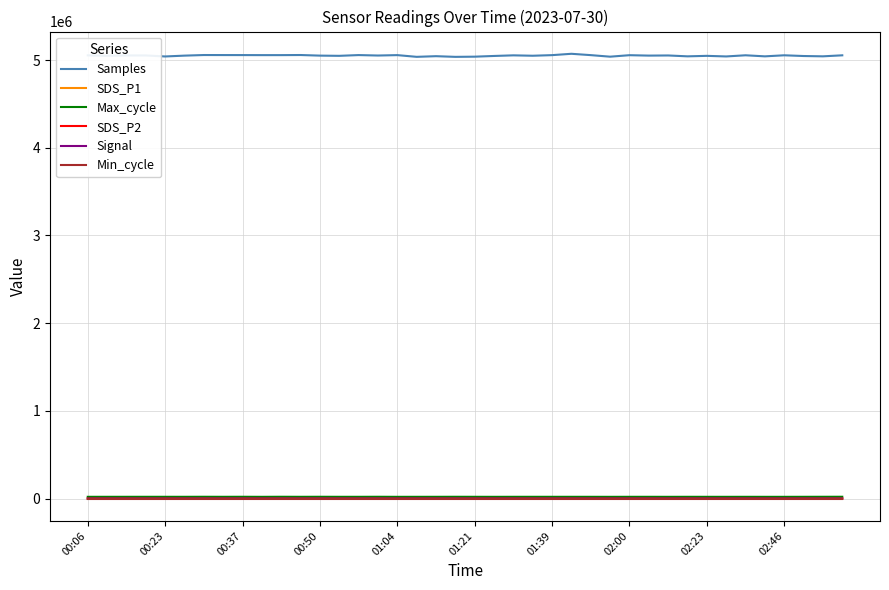

True or false: Signal and Samples cross at least once.

False